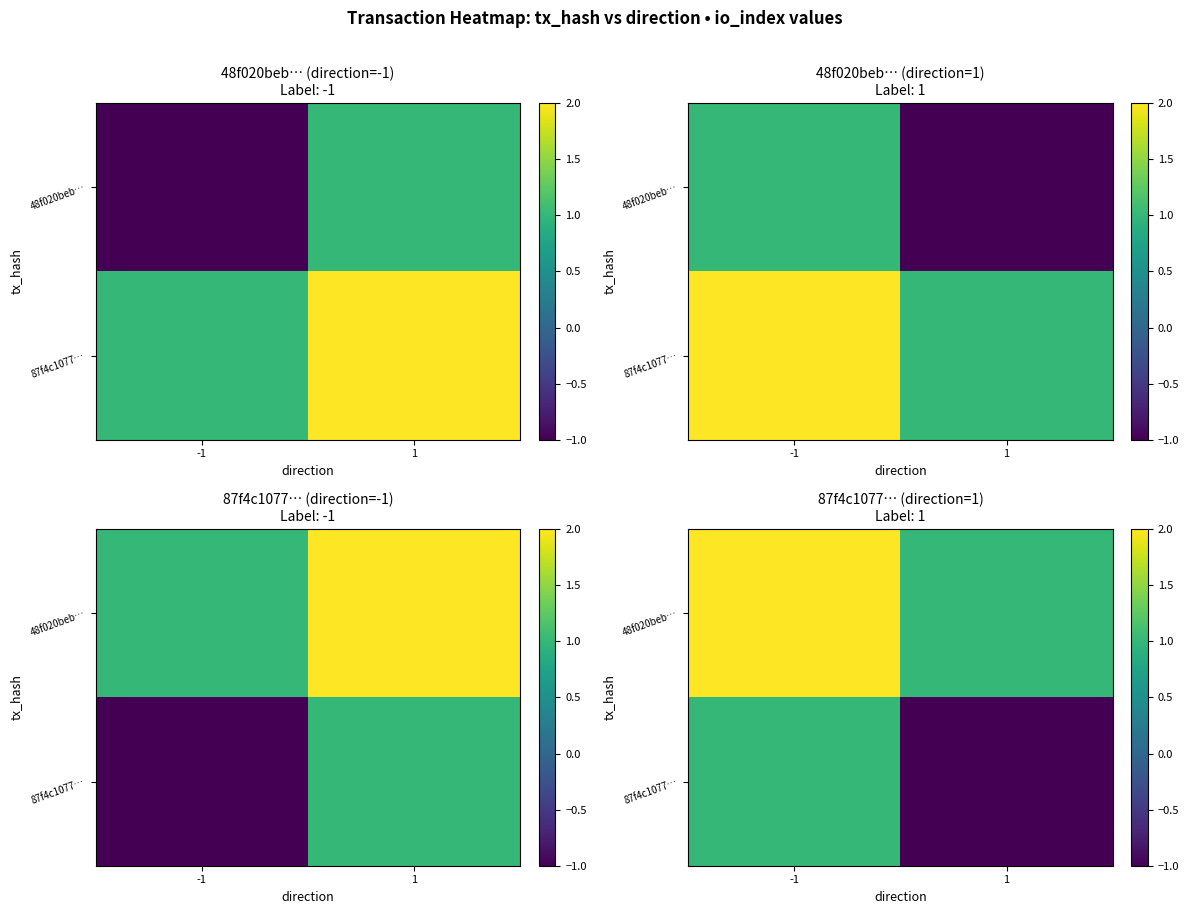

What is the lowest value of the 87f4c1077… series?

-1